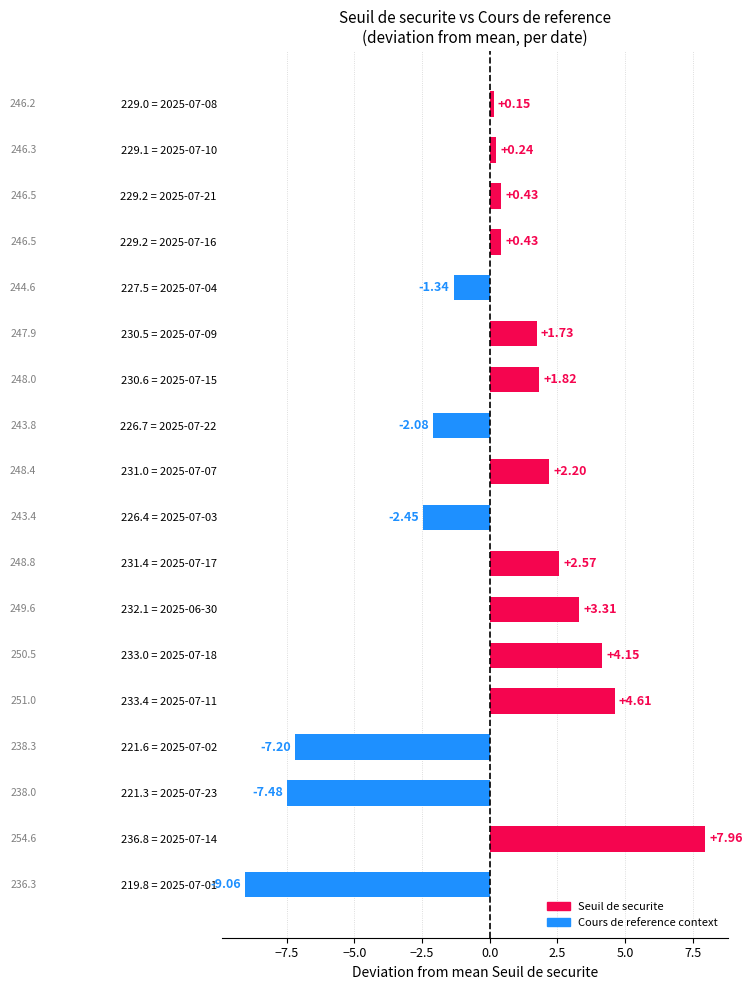

How many values are below 0?

6